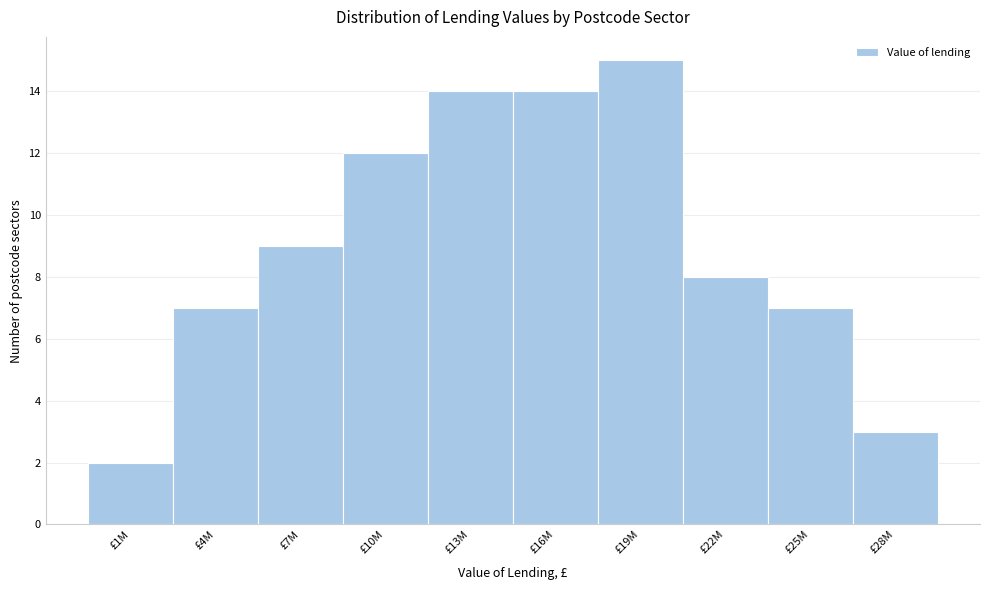

Reading left to right, transcribe all the data shown in this chart.

2	7	9	12	14	14	15	8	7	3